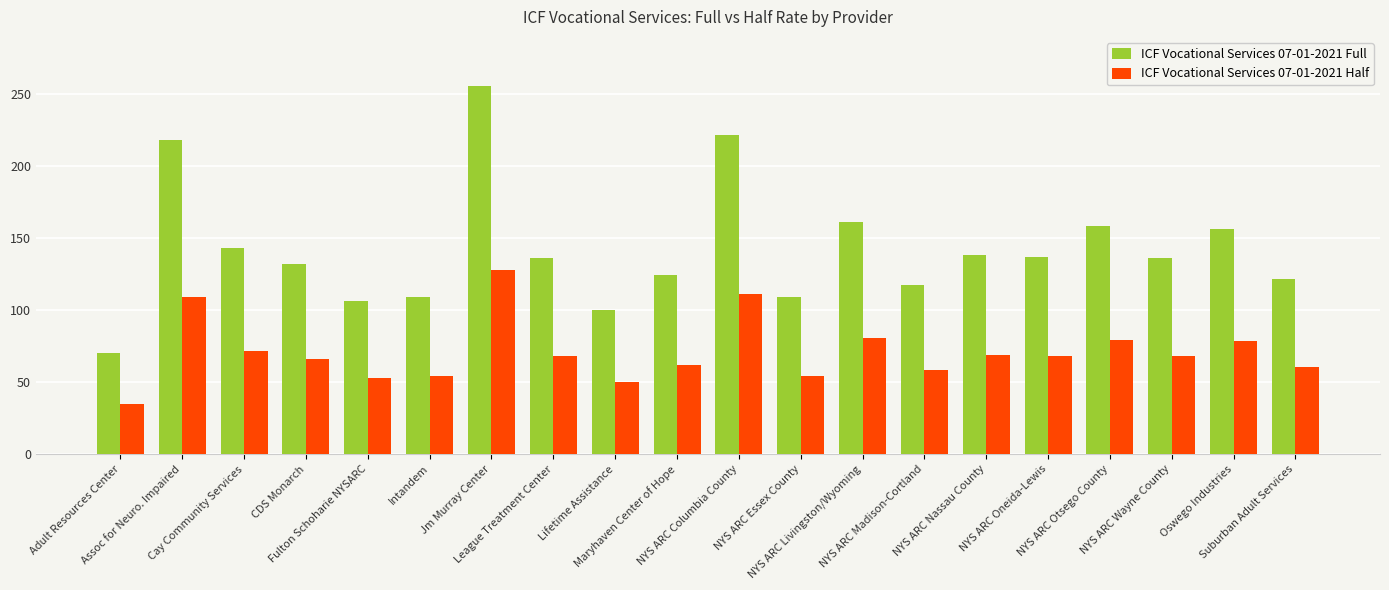

What is the approximate value of ICF Vocational Services 07-01-2021 Half at Lifetime Assistance?

50.1